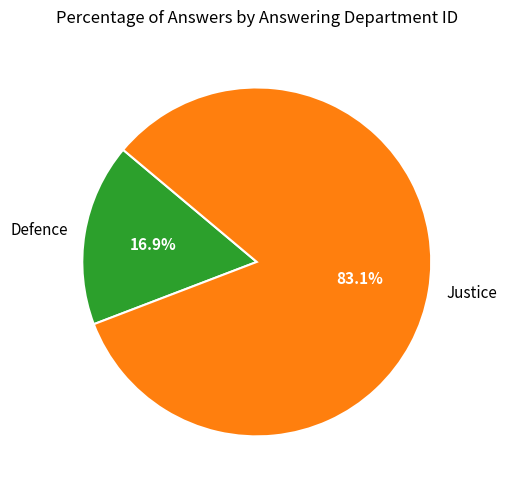

To the nearest percent, what is the difference between the largest and smallest slice percentages?

66%